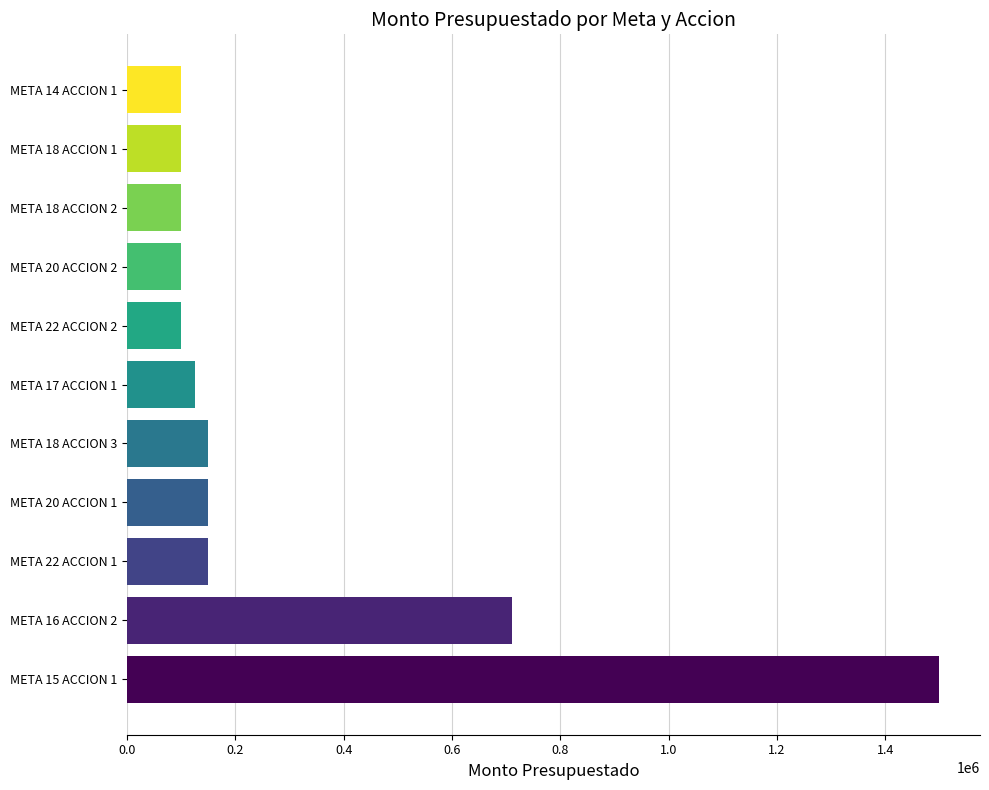

The value at META 18 ACCION 2 is 100000. True or false?

True